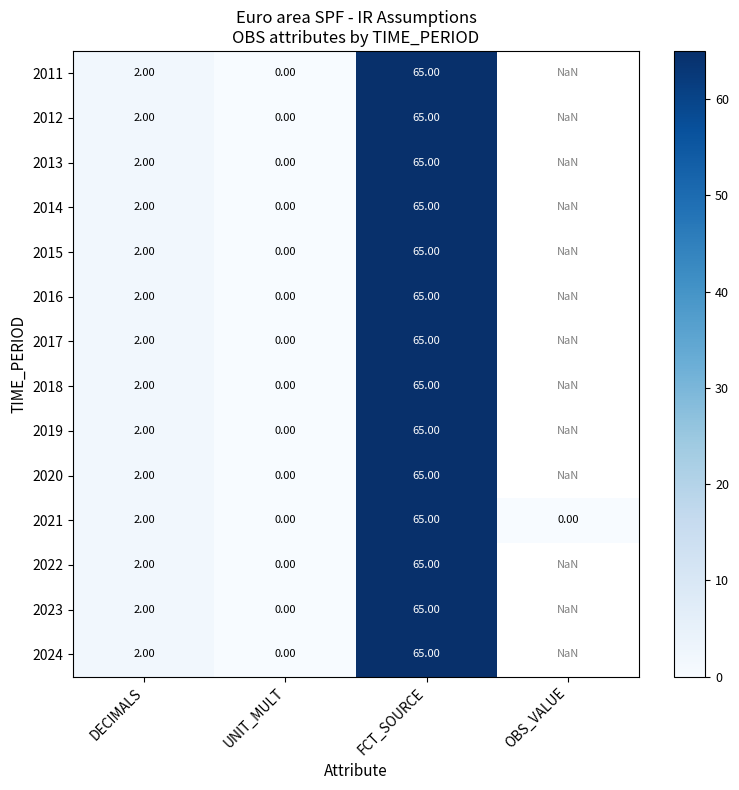

Is the value of 2021 at UNIT_MULT greater than the value of 2018 at DECIMALS?

No